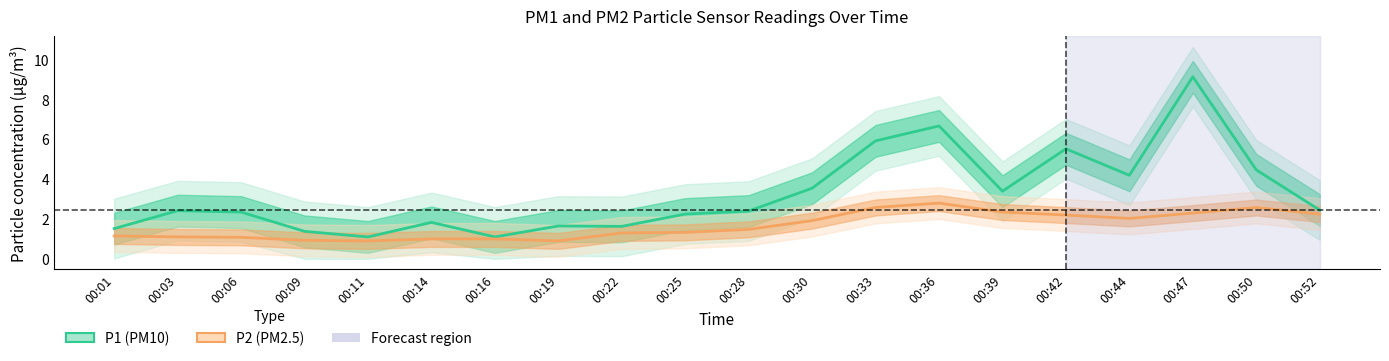

The value of P2 (PM2.5) at 00:16 is 0.4. True or false?

False